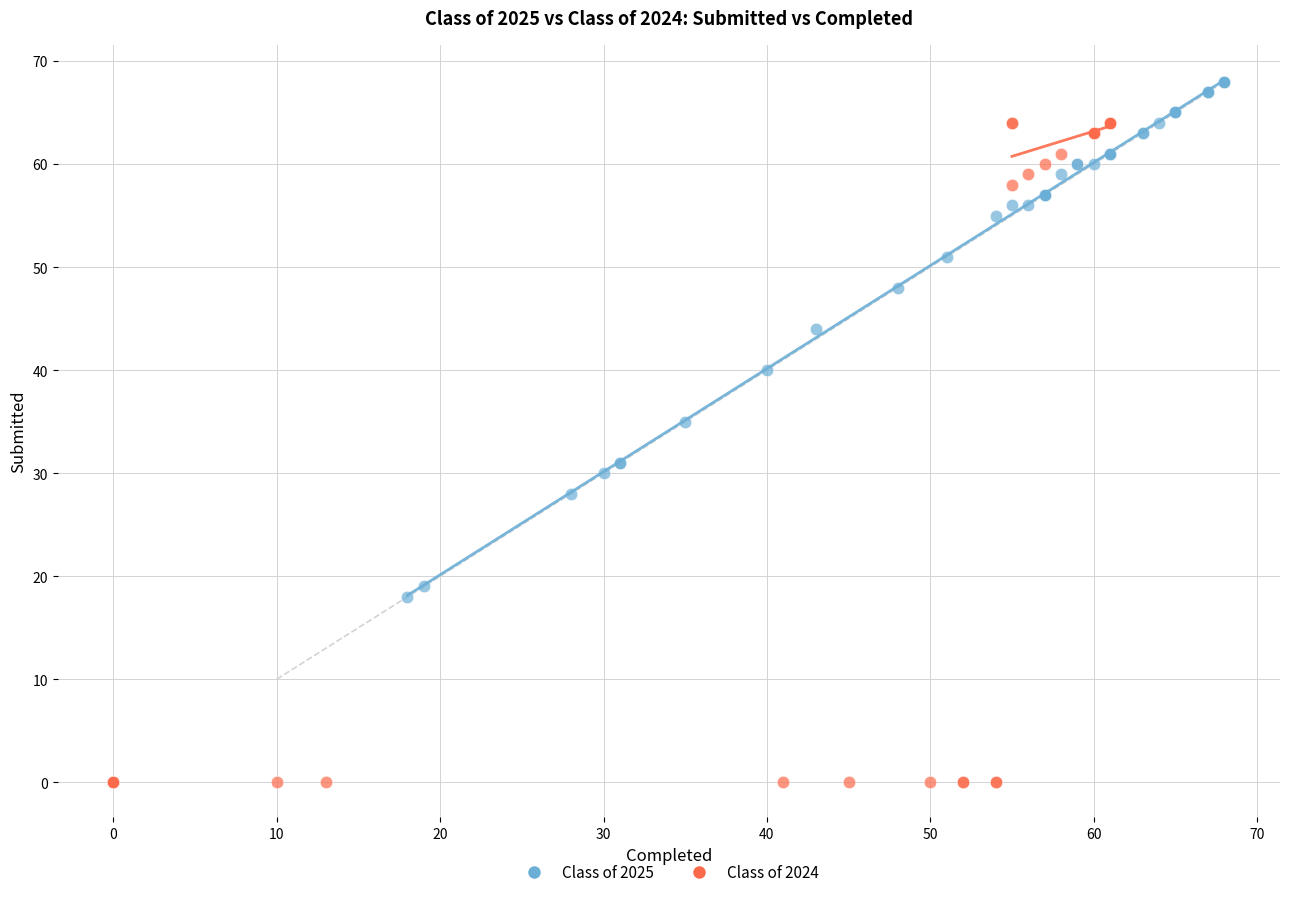

Which series has the largest Y range (max minus min)?

Class of 2024